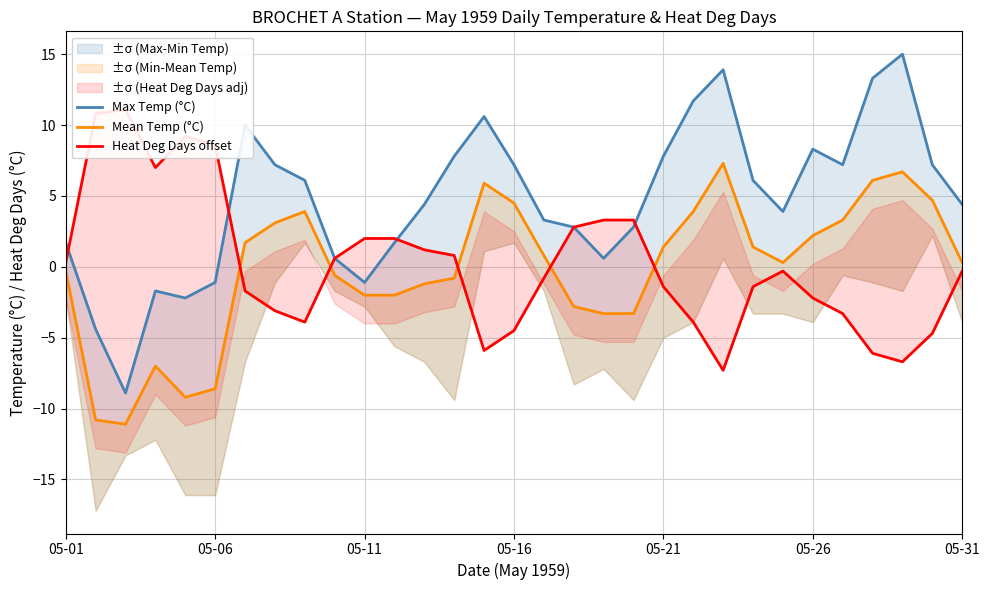

What is the average value of the Heat Deg Days offset series?

0.2